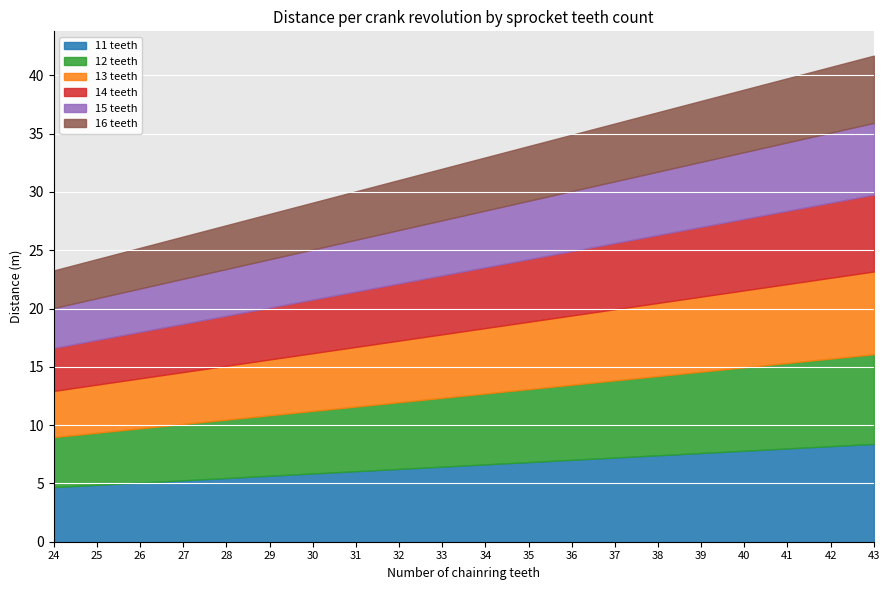

What is the total value across all series at 43?

41.7